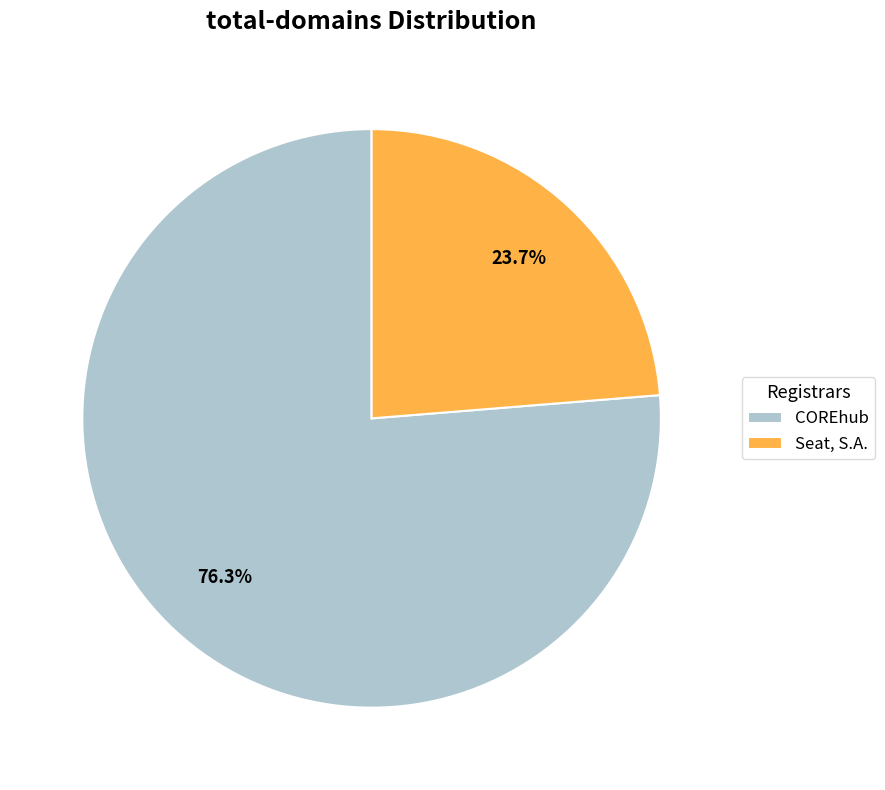

Is there any slice that represents more than half of the pie?

Yes